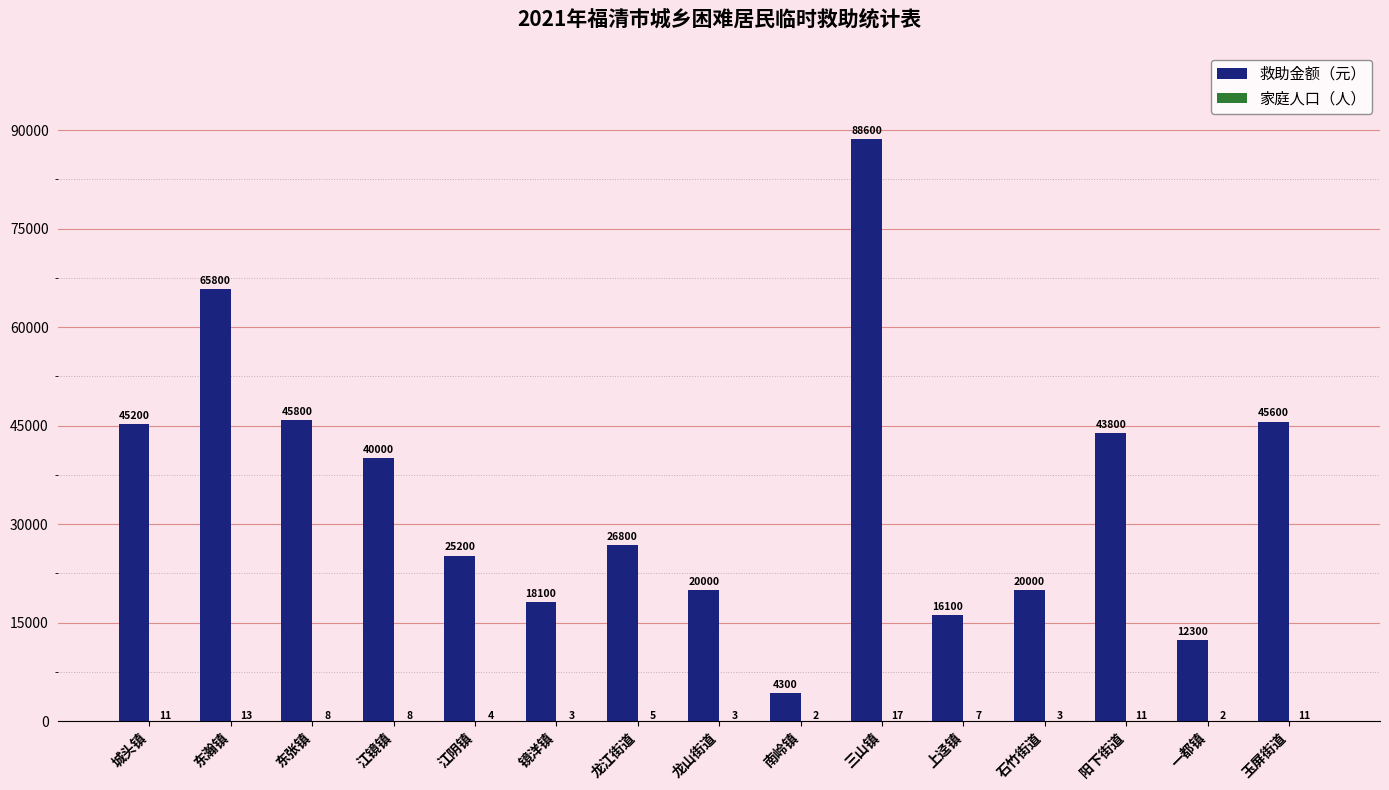

Which series changed the most between 东张镇 and 三山镇?

救助金额（元）